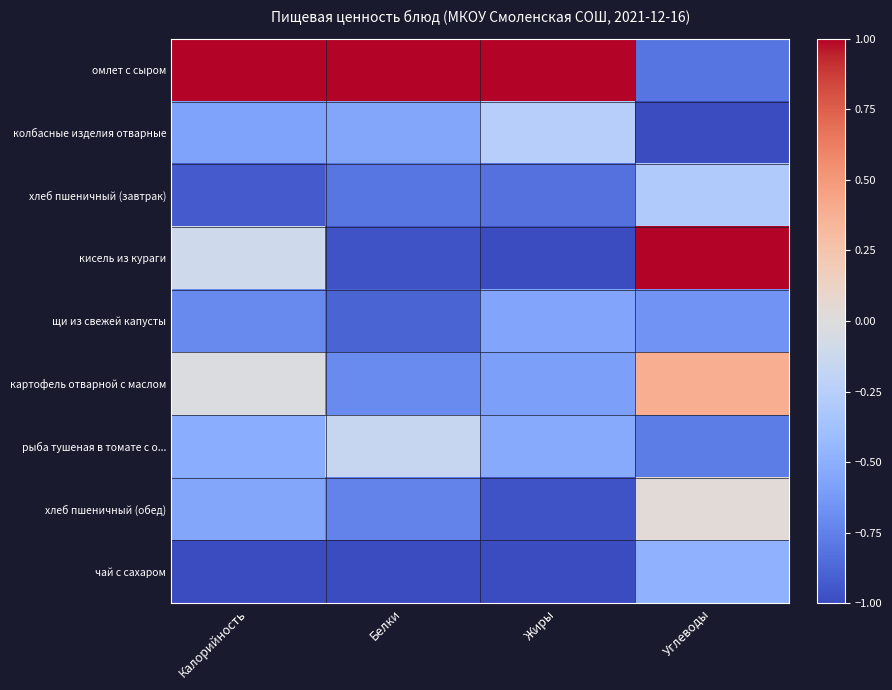

Reading right to left, transcribe all the data shown in this chart.

омлет с сыром: Углеводы=-0.8	Жиры=1.0	Белки=1.0	Калорийность=1.0
колбасные изделия отварные: Углеводы=-1.0	Жиры=-0.3	Белки=-0.6	Калорийность=-0.6
хлеб пшеничный (завтрак): Углеводы=-0.3	Жиры=-0.8	Белки=-0.8	Калорийность=-0.9
кисель из кураги: Углеводы=1.0	Жиры=-1.0	Белки=-1.0	Калорийность=-0.1
щи из свежей капусты: Углеводы=-0.7	Жиры=-0.6	Белки=-0.9	Калорийность=-0.7
картофель отварной с маслом: Углеводы=0.4	Жиры=-0.6	Белки=-0.7	Калорийность=-0.0
рыба тушеная в томате с о...: Углеводы=-0.8	Жиры=-0.5	Белки=-0.2	Калорийность=-0.5
хлеб пшеничный (обед): Углеводы=0.0	Жиры=-1.0	Белки=-0.7	Калорийность=-0.5
чай с сахаром: Углеводы=-0.5	Жиры=-1.0	Белки=-1.0	Калорийность=-1.0